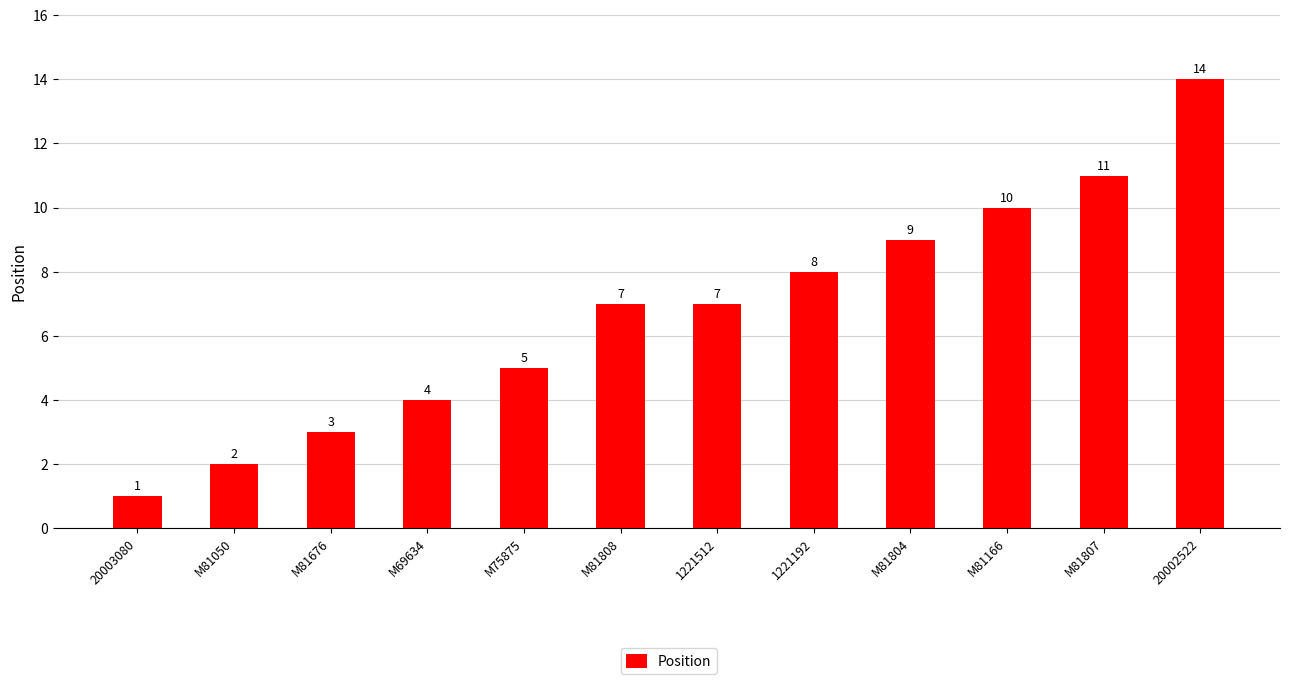

What is the change in value from 20003080 to M81676?

+2